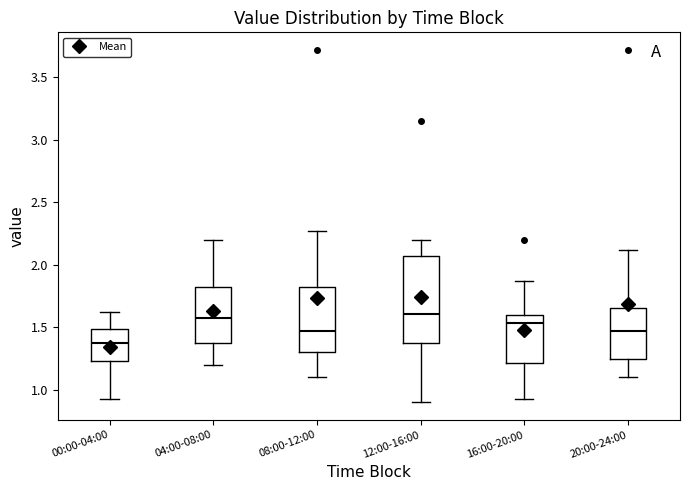

Where is the upper edge of the box for 16:00-20:00 on the y-axis? The values are not printed on the chart, so give them approximately, as read against the axis.

1.60